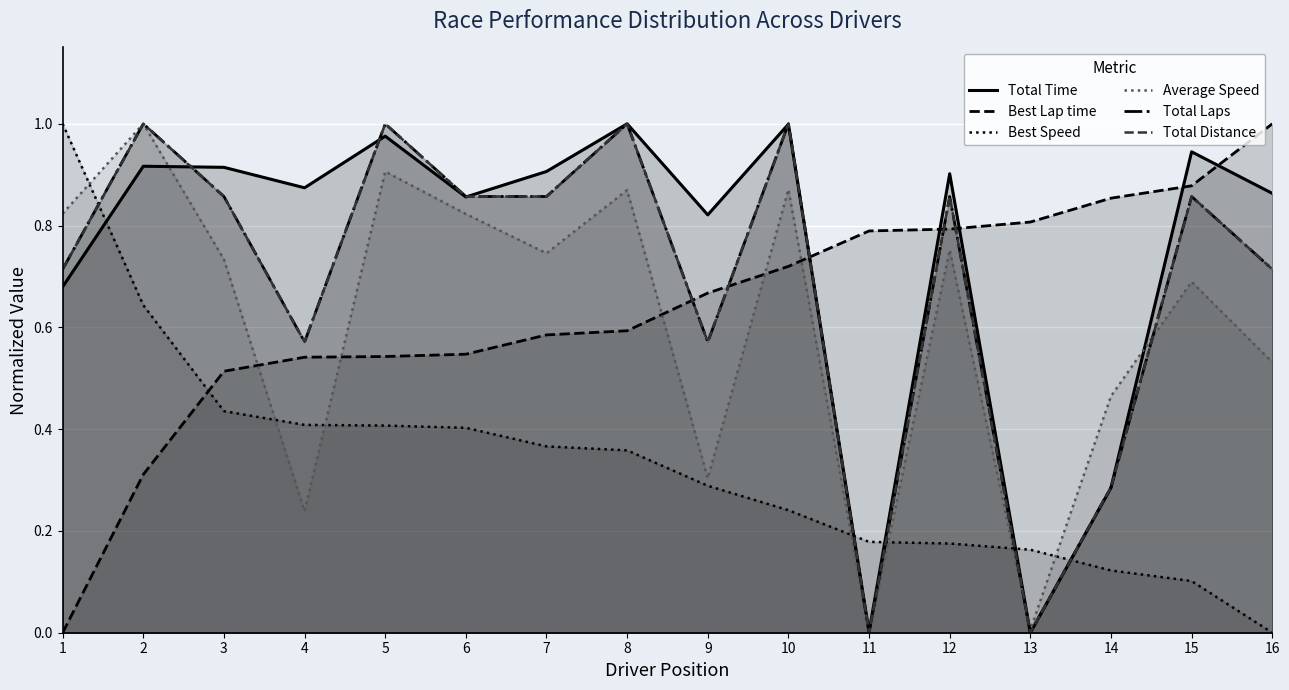

Which category has the highest value in the Best Speed series?

1